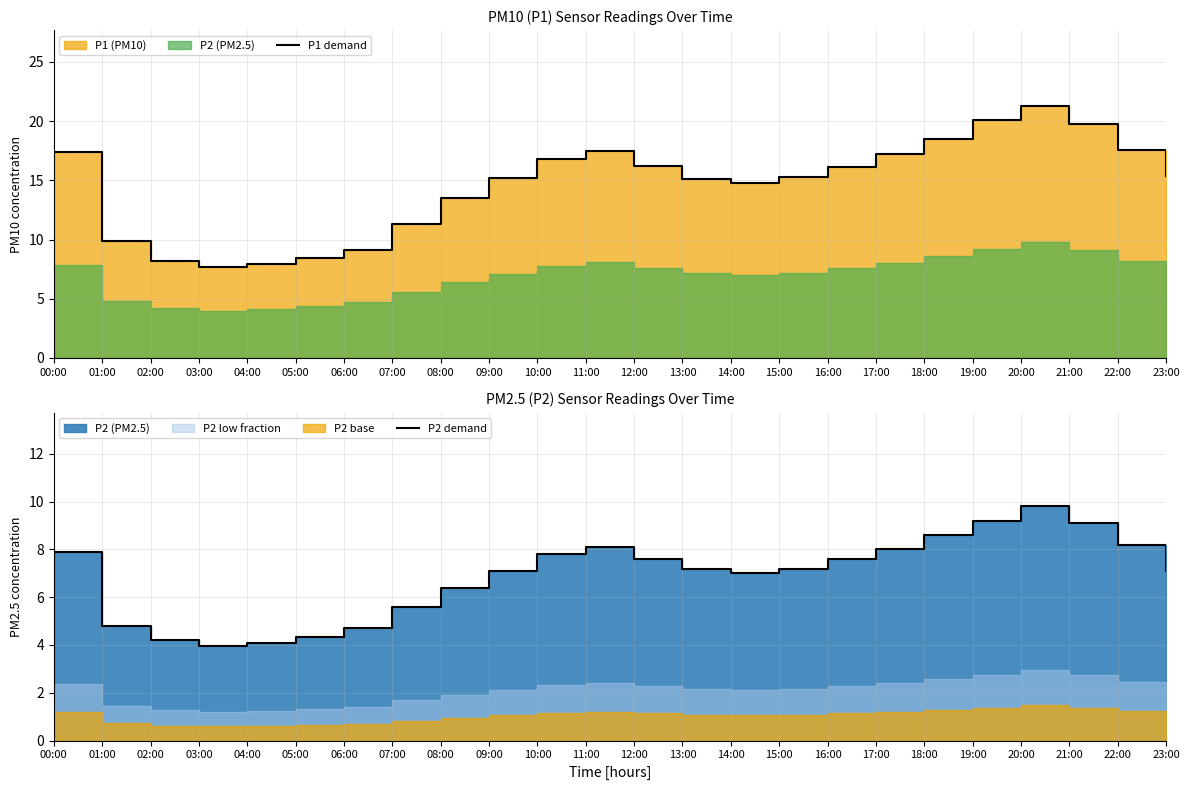

List the series in order of their overall mean, highest first.

P1 demand, P2 demand